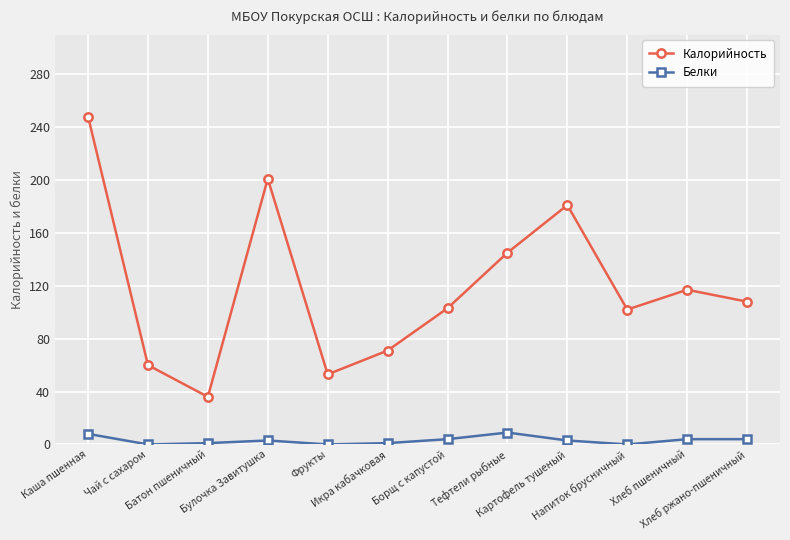

Is the value of Белки at Напиток брусничный greater than the value of Калорийность at Чай с сахаром?

No